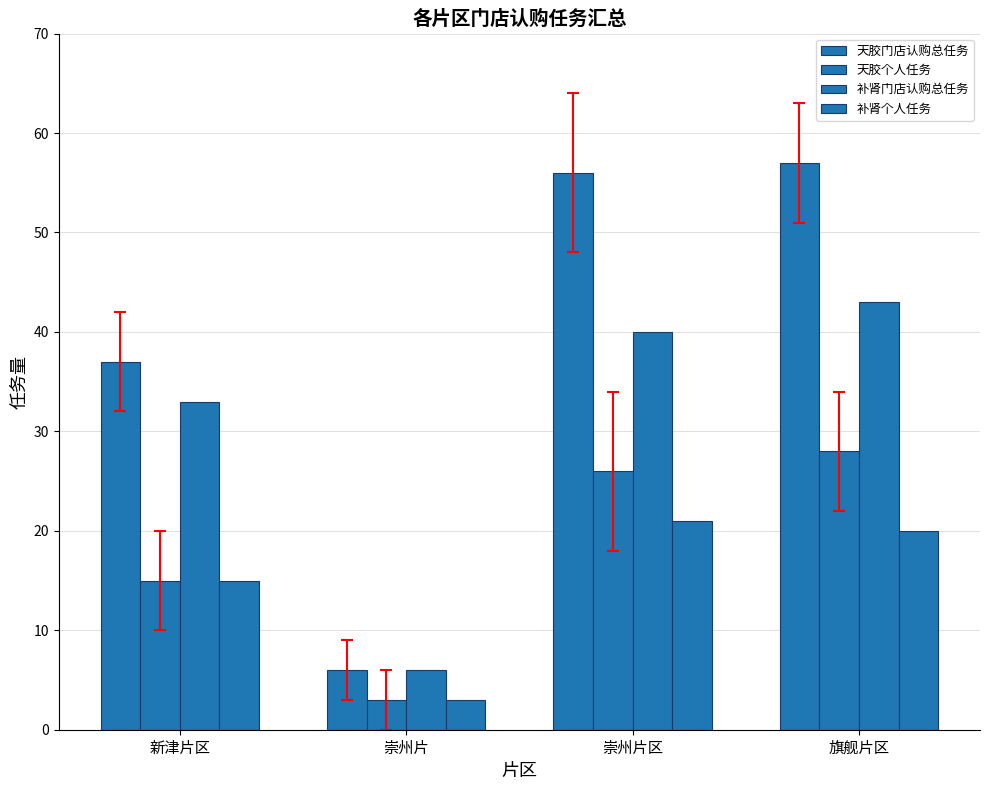

How many bars are there in each group?

4